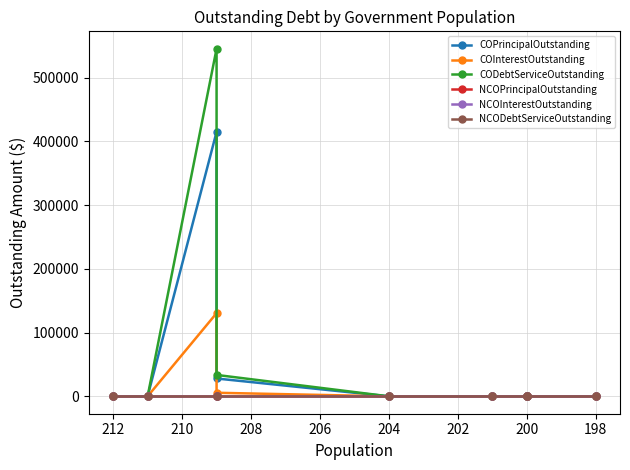

Which series has the largest total across all categories?

CODebtServiceOutstanding